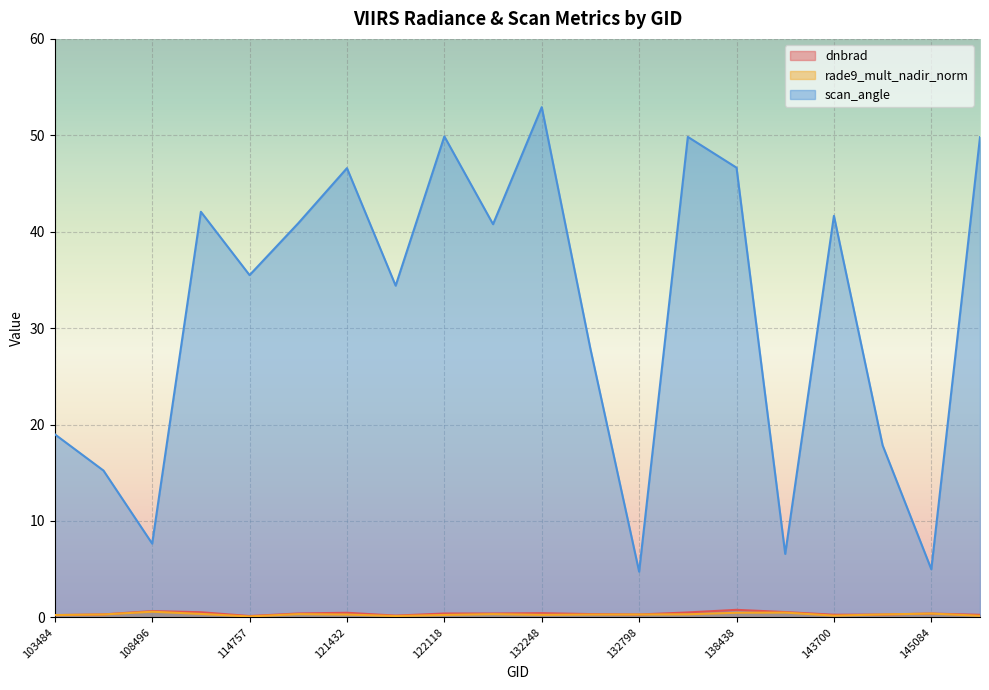

Is the value of rade9_mult_nadir_norm at 148604 greater than the value of scan_angle at 103601?

No